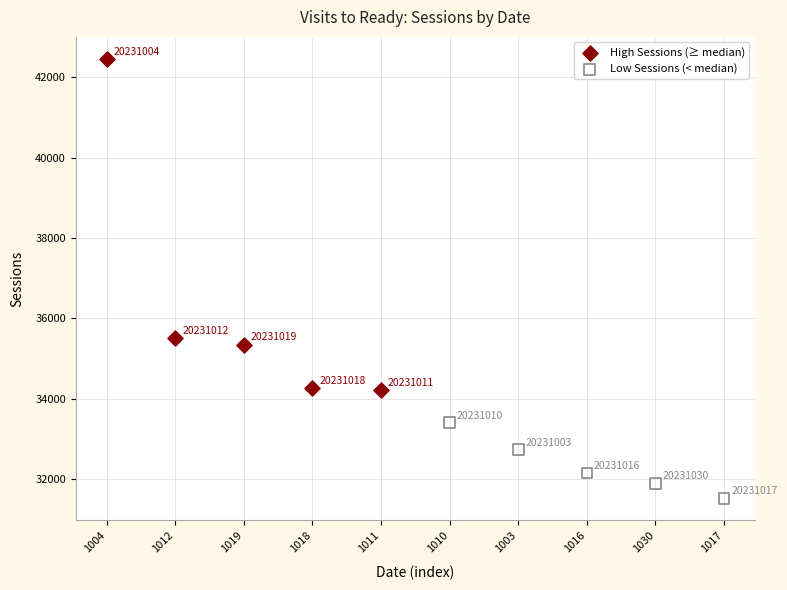

Which series has the widest spread of Y values?

High Sessions (≥ median)